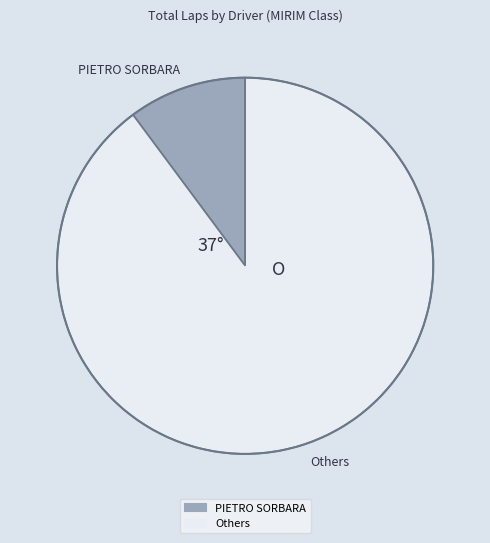

Which has a higher value, PIETRO SORBARA or Others?

Others